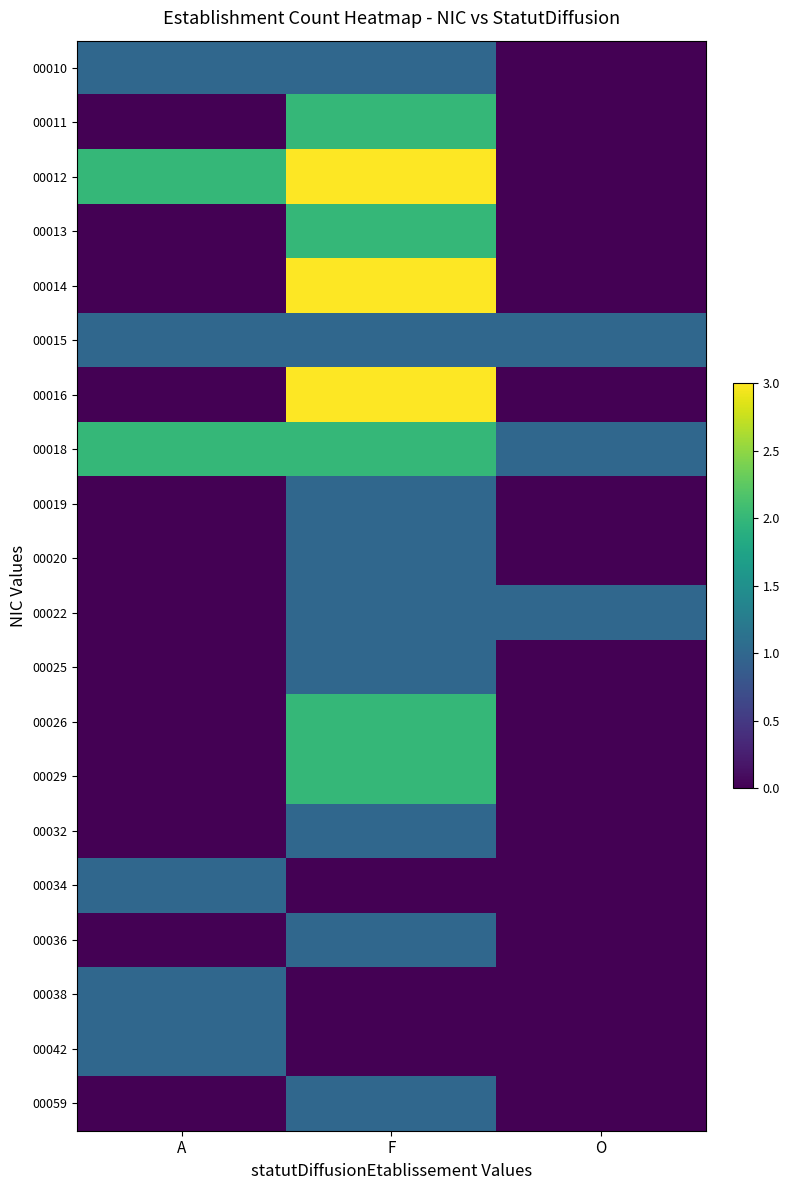

At which category does the chart reach its peak across all series?

F